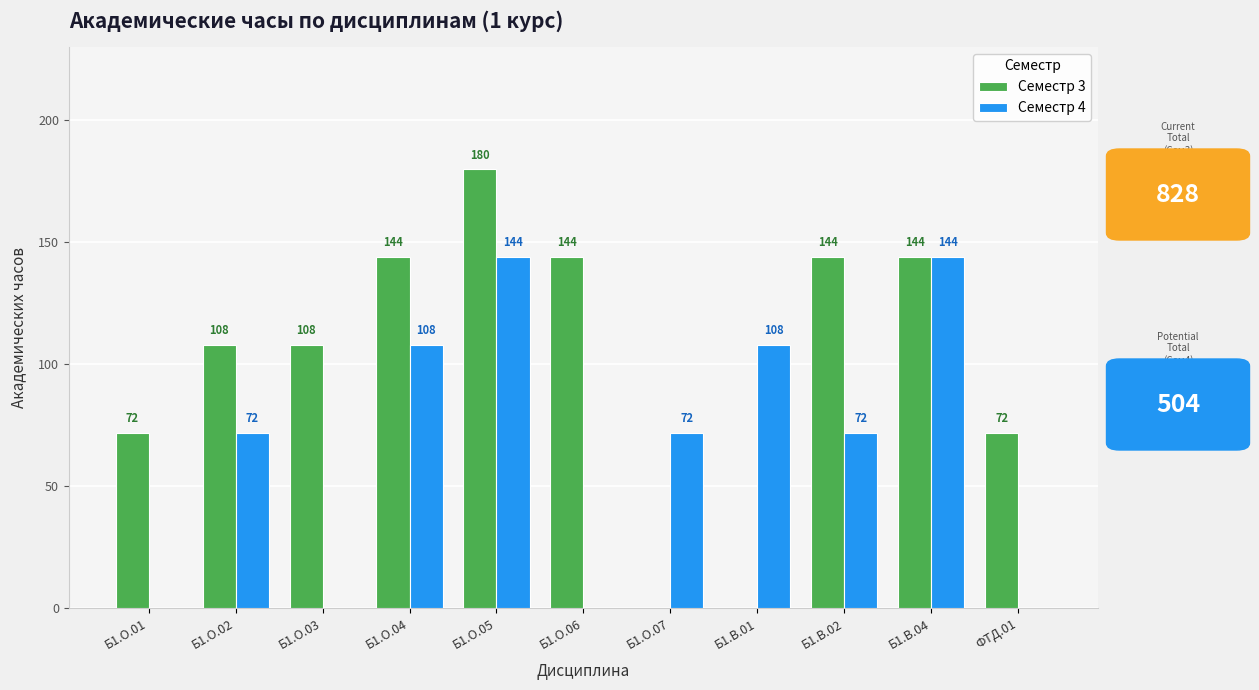

How many Семестр 4 values are between 0 and 108?

9